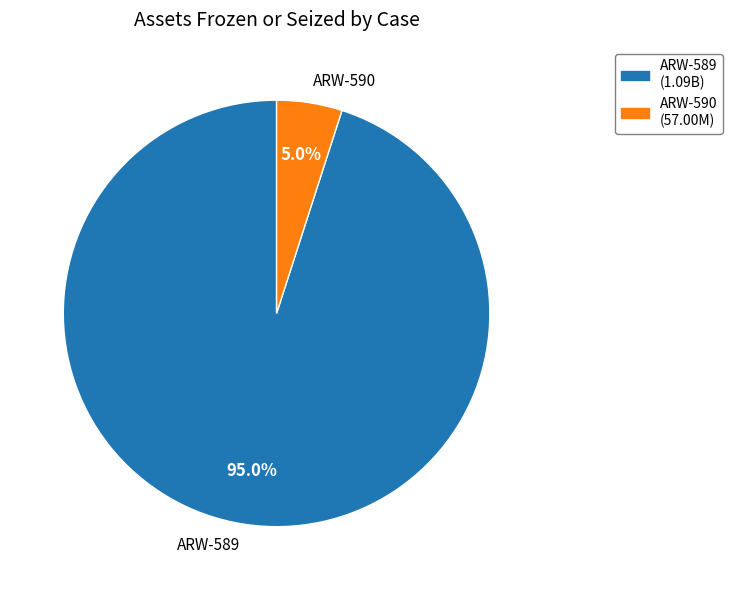

Does any single category account for the majority?

Yes